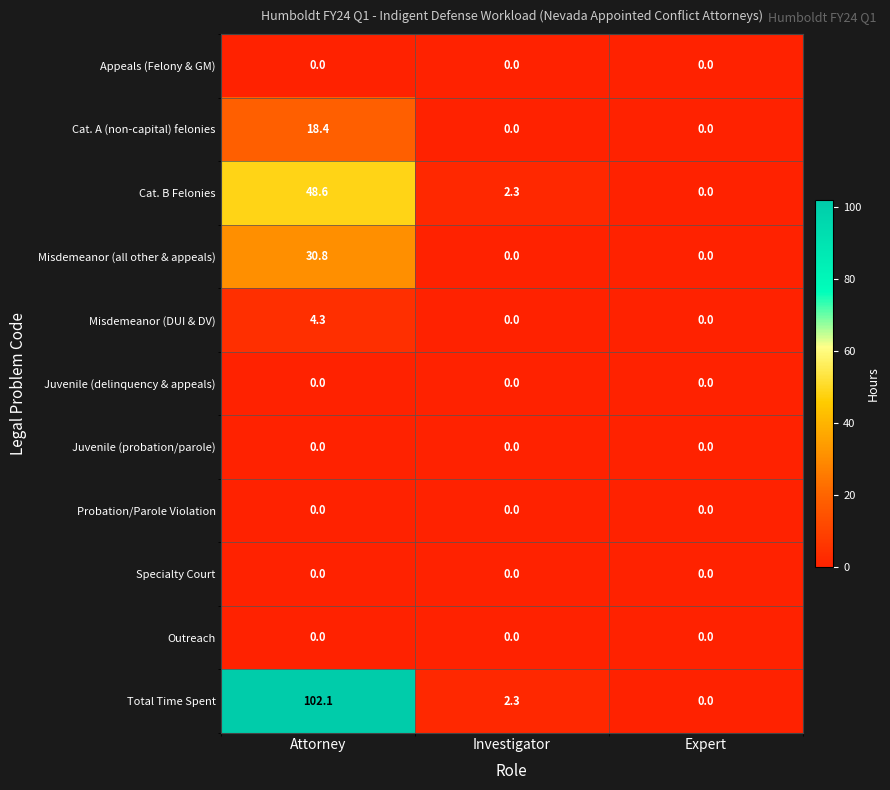

Is it true that Total Time Spent equals 70.3 at Expert?

False